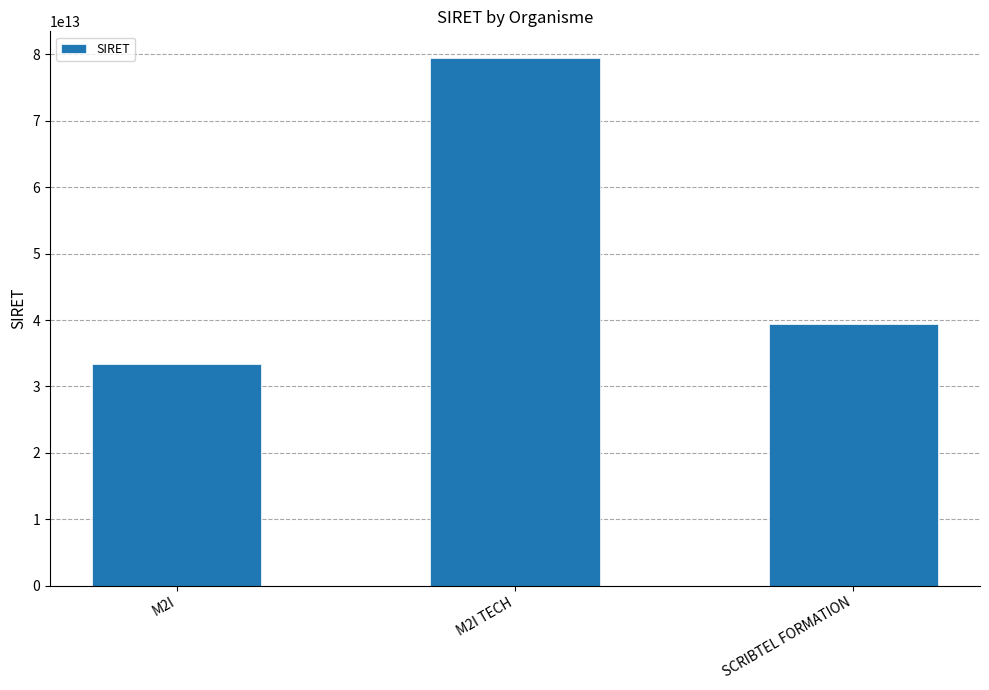

What is the difference between the maximum and minimum values?

46150094199666